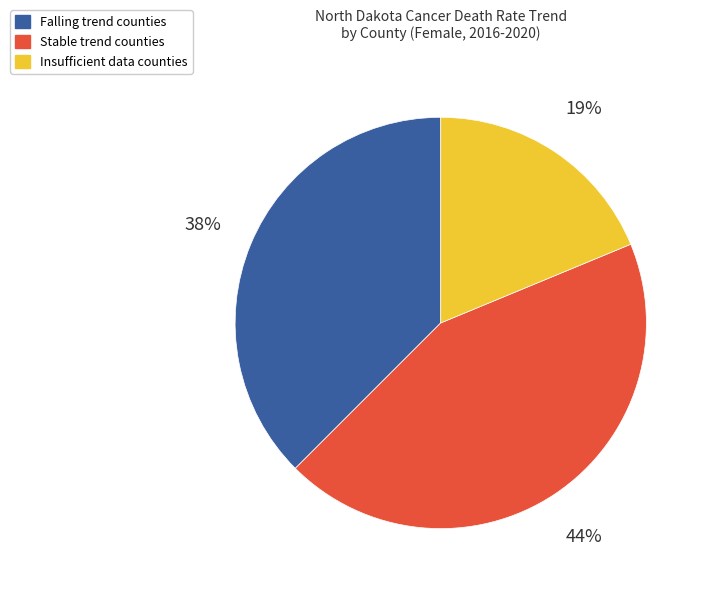

Between Insufficient data counties and Stable trend counties, which is larger?

Stable trend counties